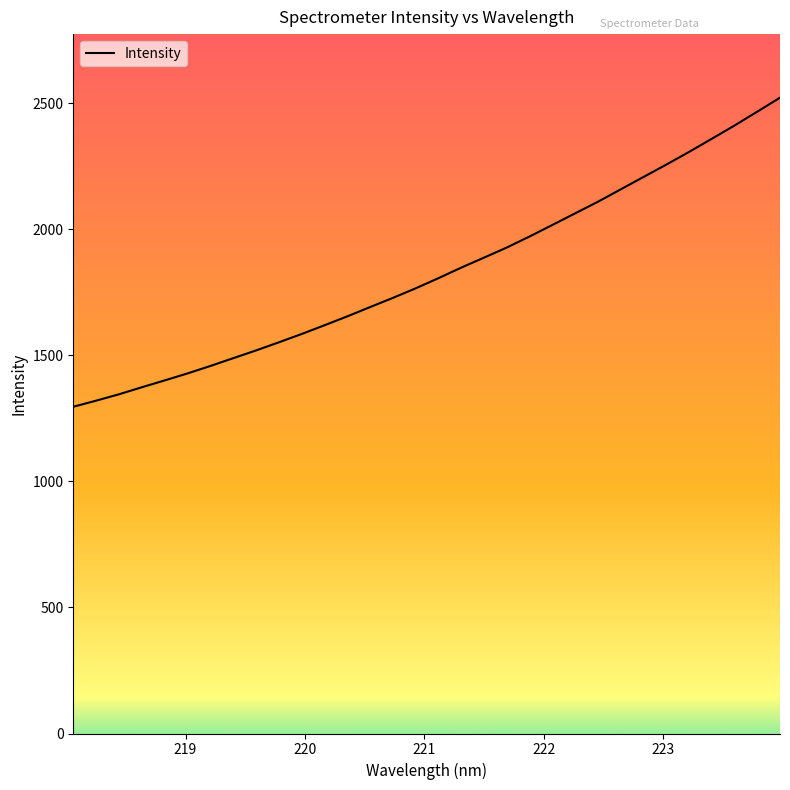

What is the maximum value shown in the chart?

2522.1